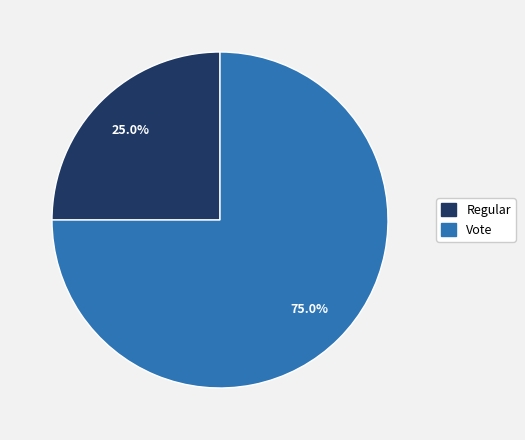

What is the largest slice in the pie chart?

Vote